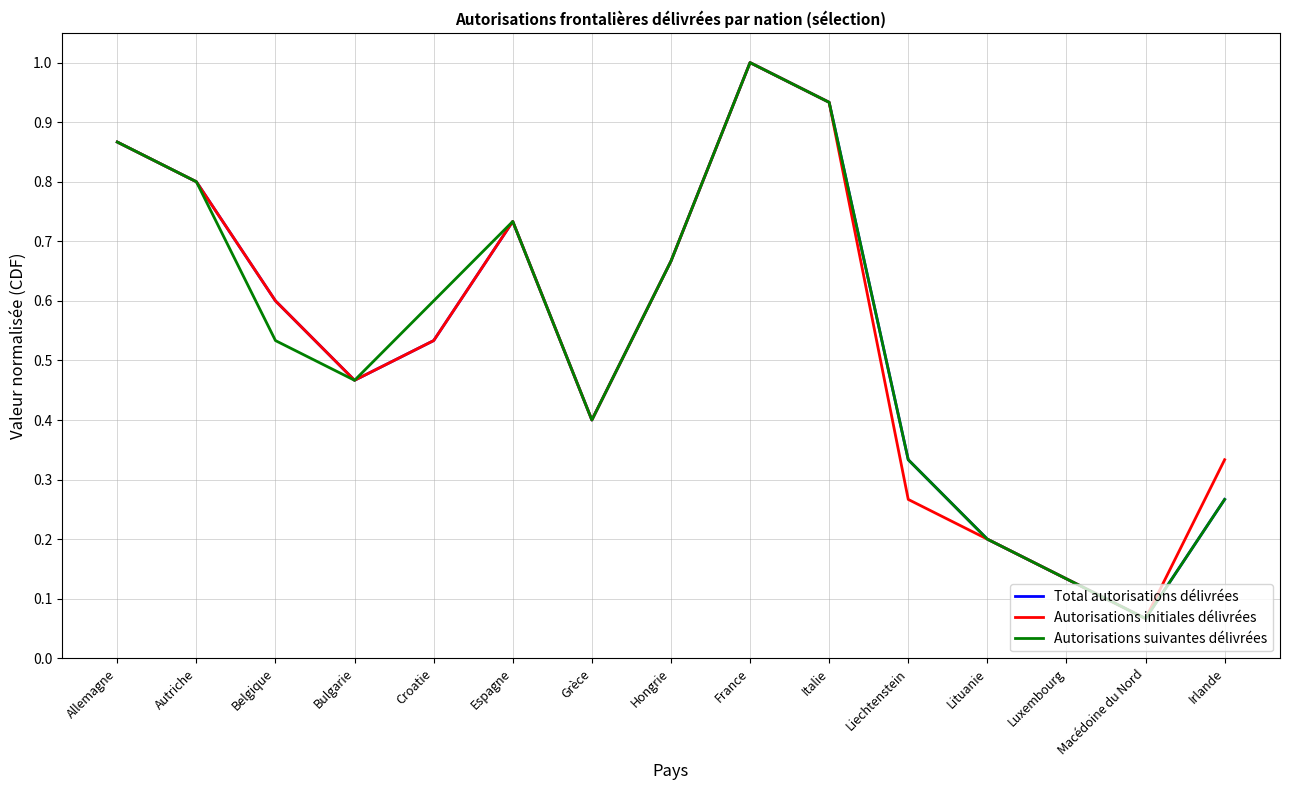

The Total autorisations délivrées series shows 0.1 at Lituanie. True or false?

False